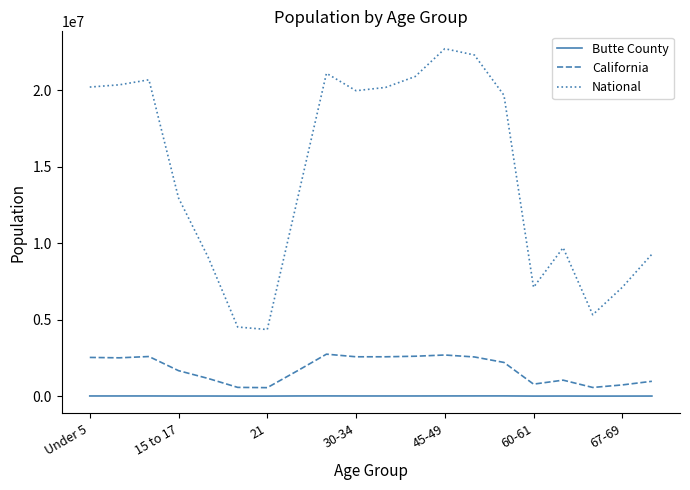

Which series has the widest spread of values?

National